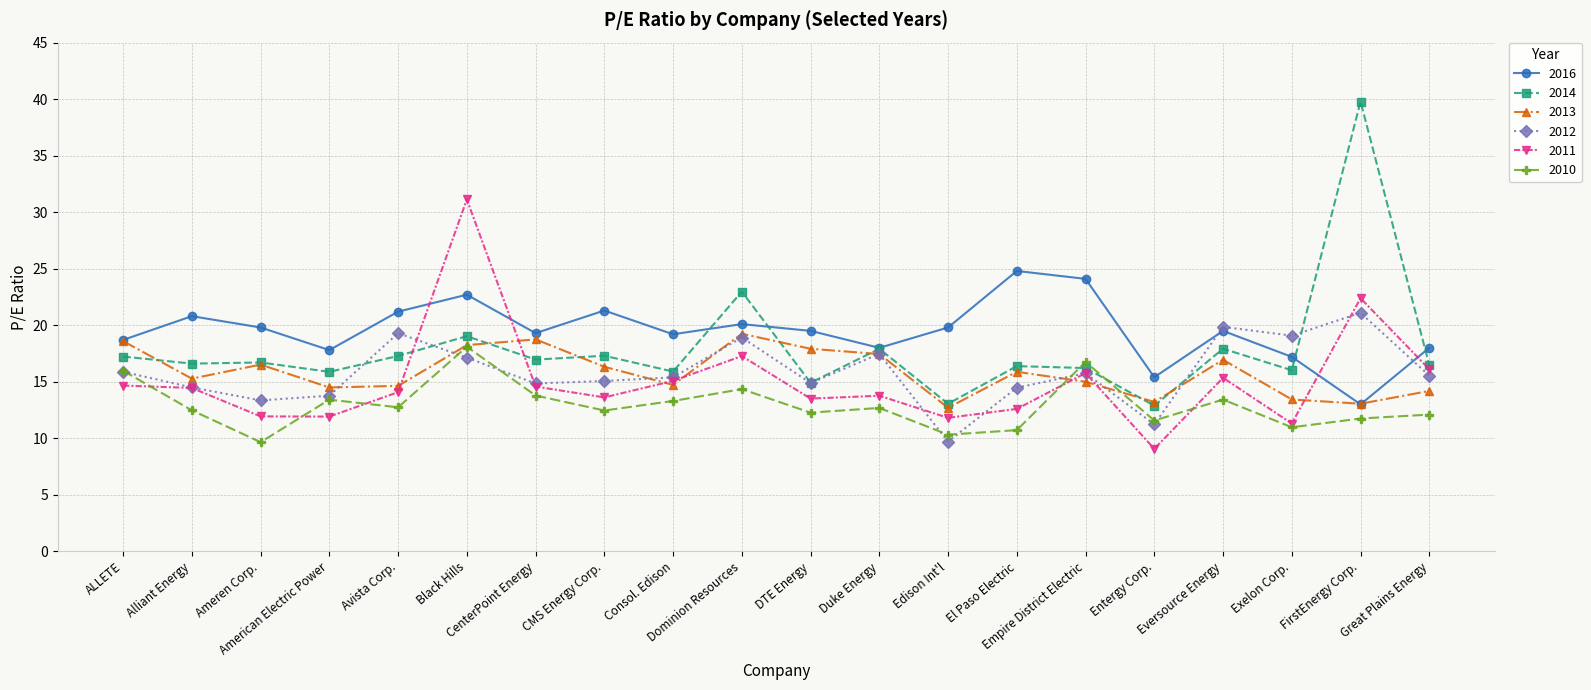

At which category does the chart reach its minimum across all series?

Entergy Corp.